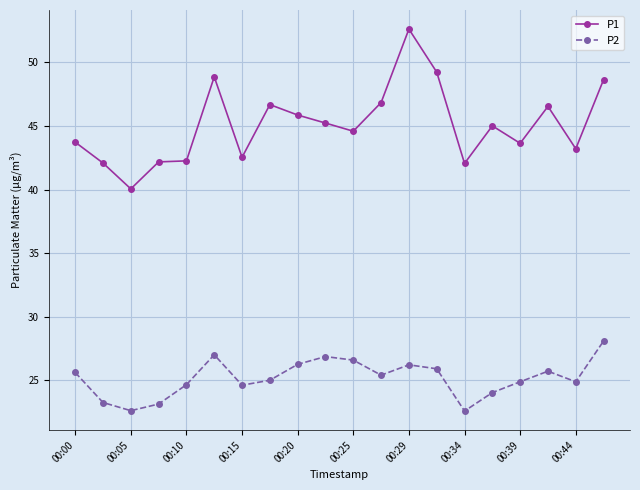

At how many categories does at least one series exceed 32?

20